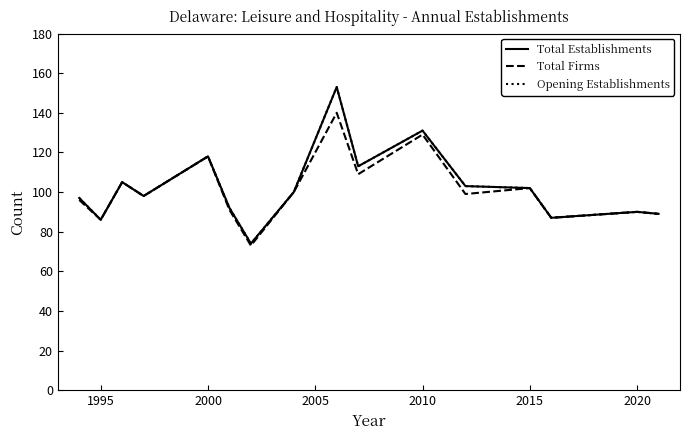

What is the value of the Opening Establishments point at the 11th from the left?

131